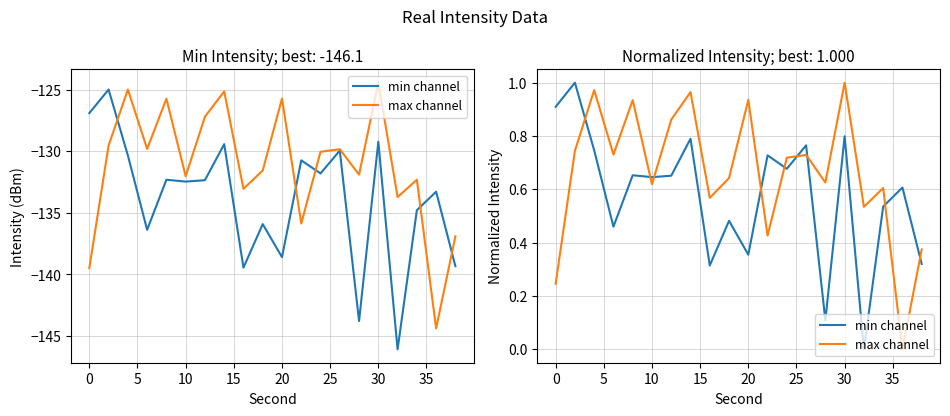

After their last crossing, which series has the higher values: max channel or min channel?

max channel